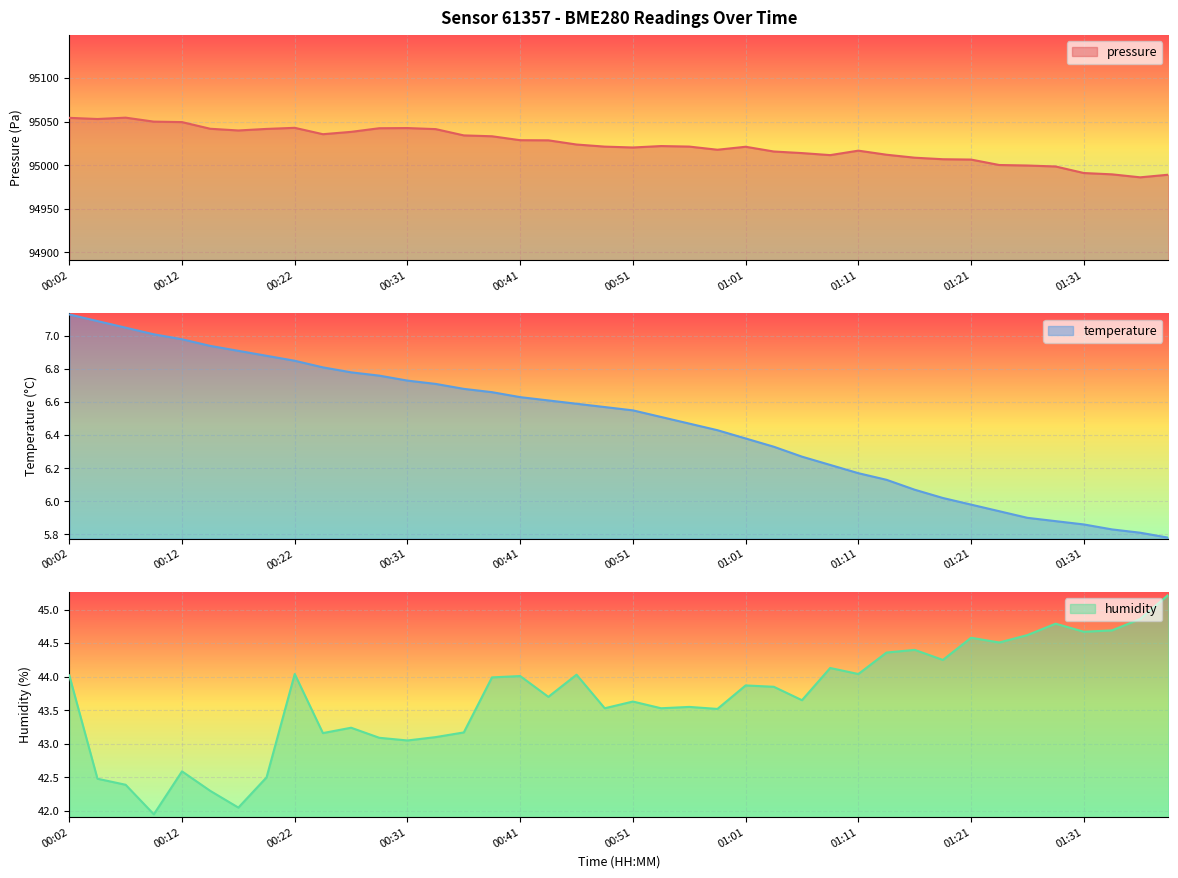

Is it true that humidity equals 75.6 at 01:06?

False